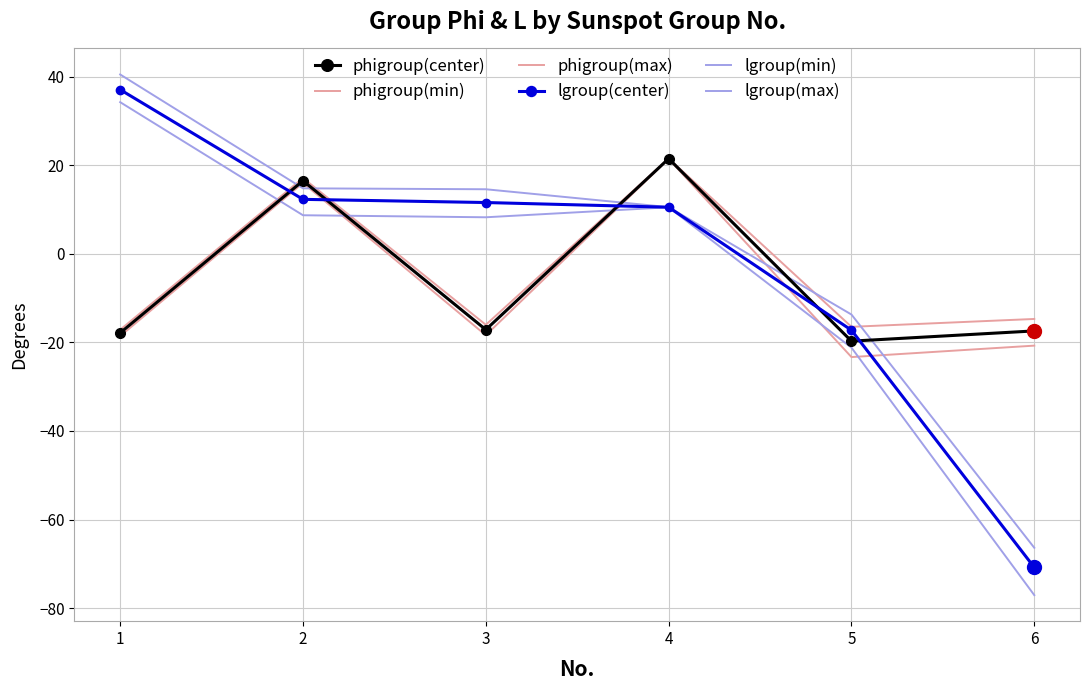

How many interior local valleys does the phigroup(min) series have?

2